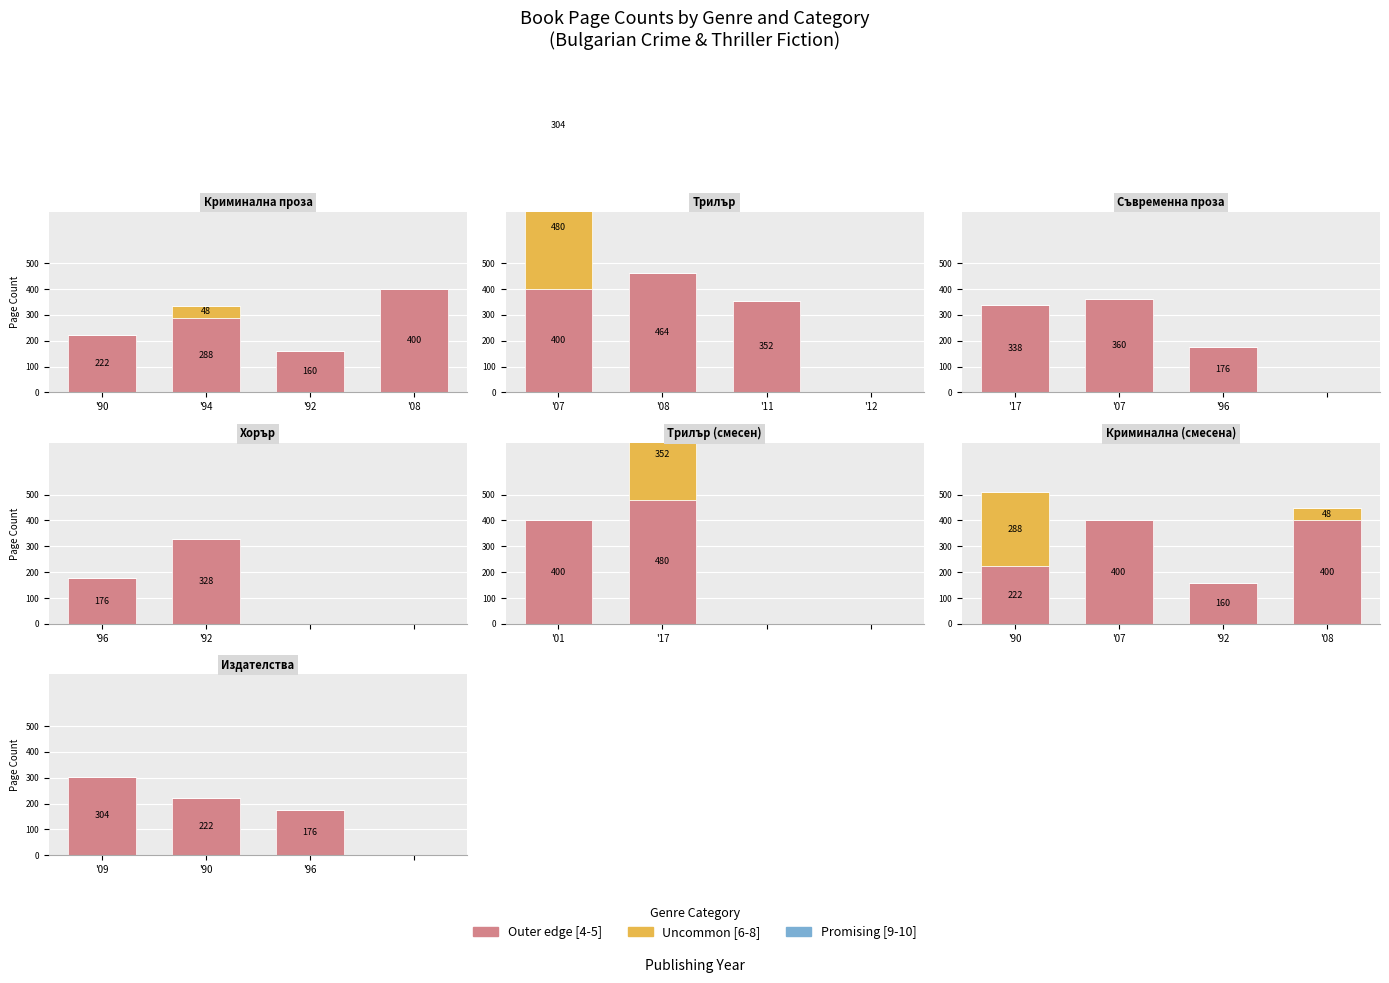

At which label is Uncommon [6-8] closest to 0?

'09